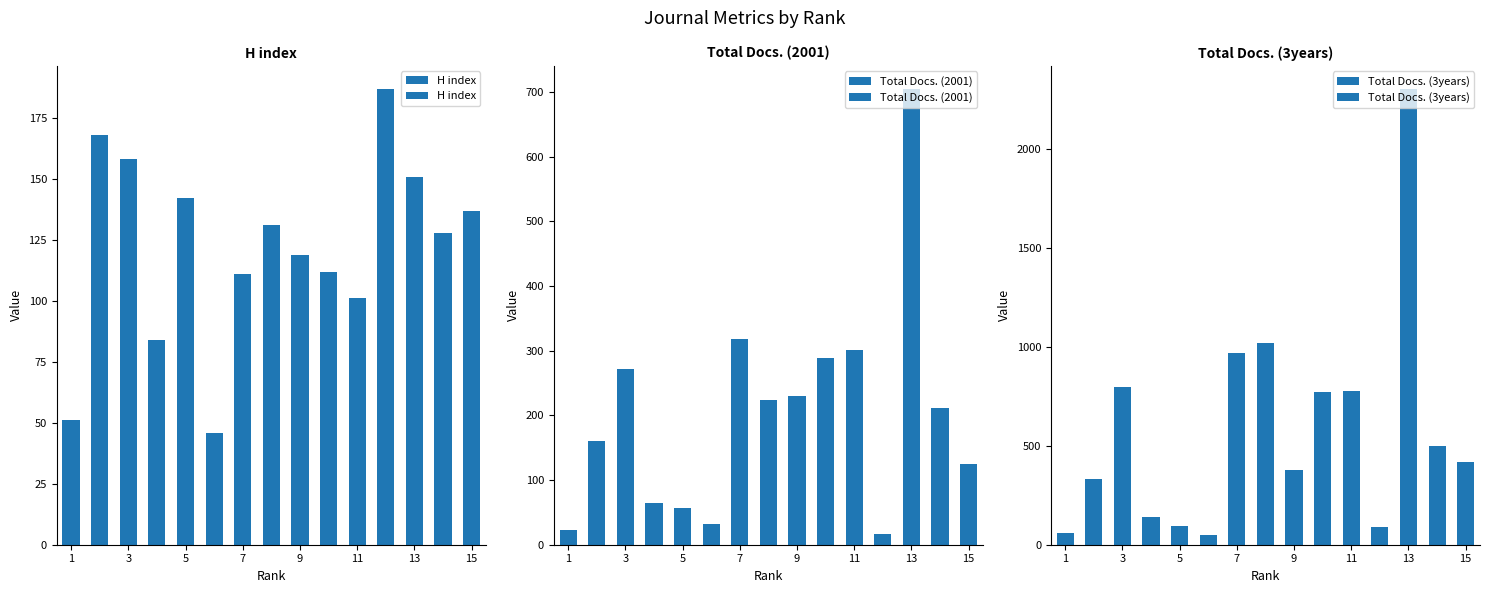

What is the lowest value of the H index series?

46